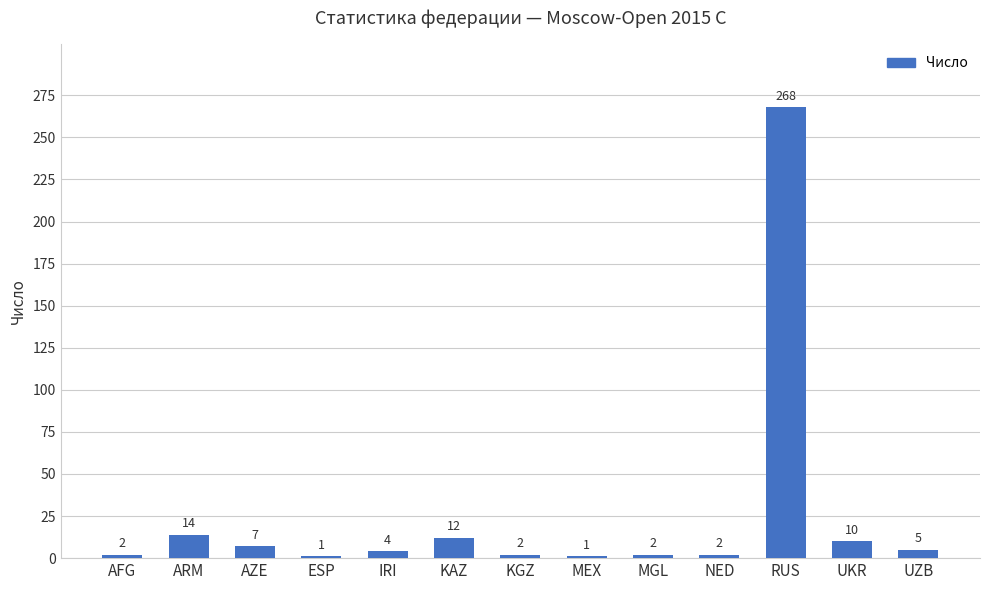

Reading left to right, extract all data points from this chart.

2	14	7	1	4	12	2	1	2	2	268	10	5